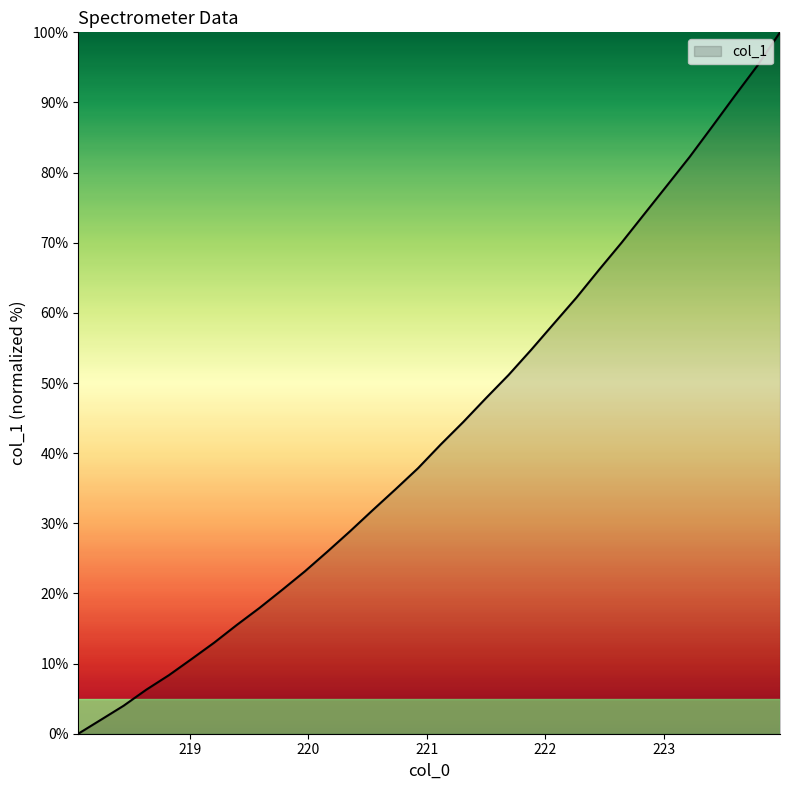

Reading left to right, extract all data points from this chart.

0.0	2.0	4.0	6.3	8.3	10.6	13.0	15.5	17.9	20.5	23.1	26.0	28.9	31.9	34.8	37.9	41.2	44.5	47.8	51.2	54.7	58.5	62.2	66.2	70.0	74.1	78.2	82.2	86.6	90.9	95.3	100.0